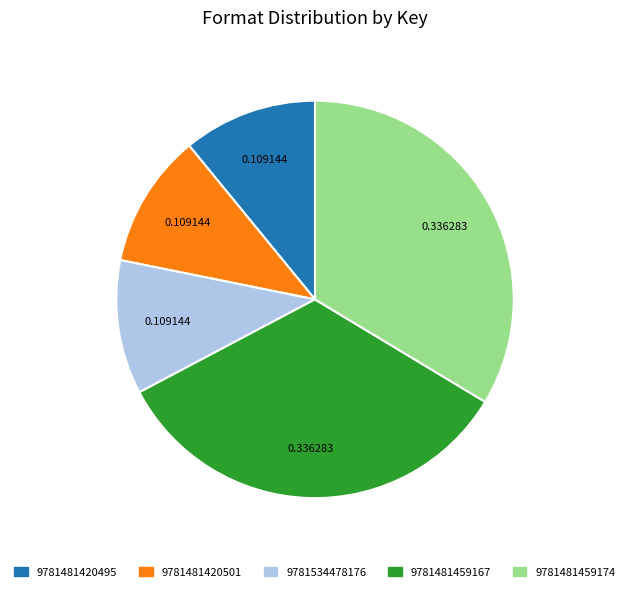

Combined, do 9781481459167 and 9781481459174 account for over 50%?

Yes